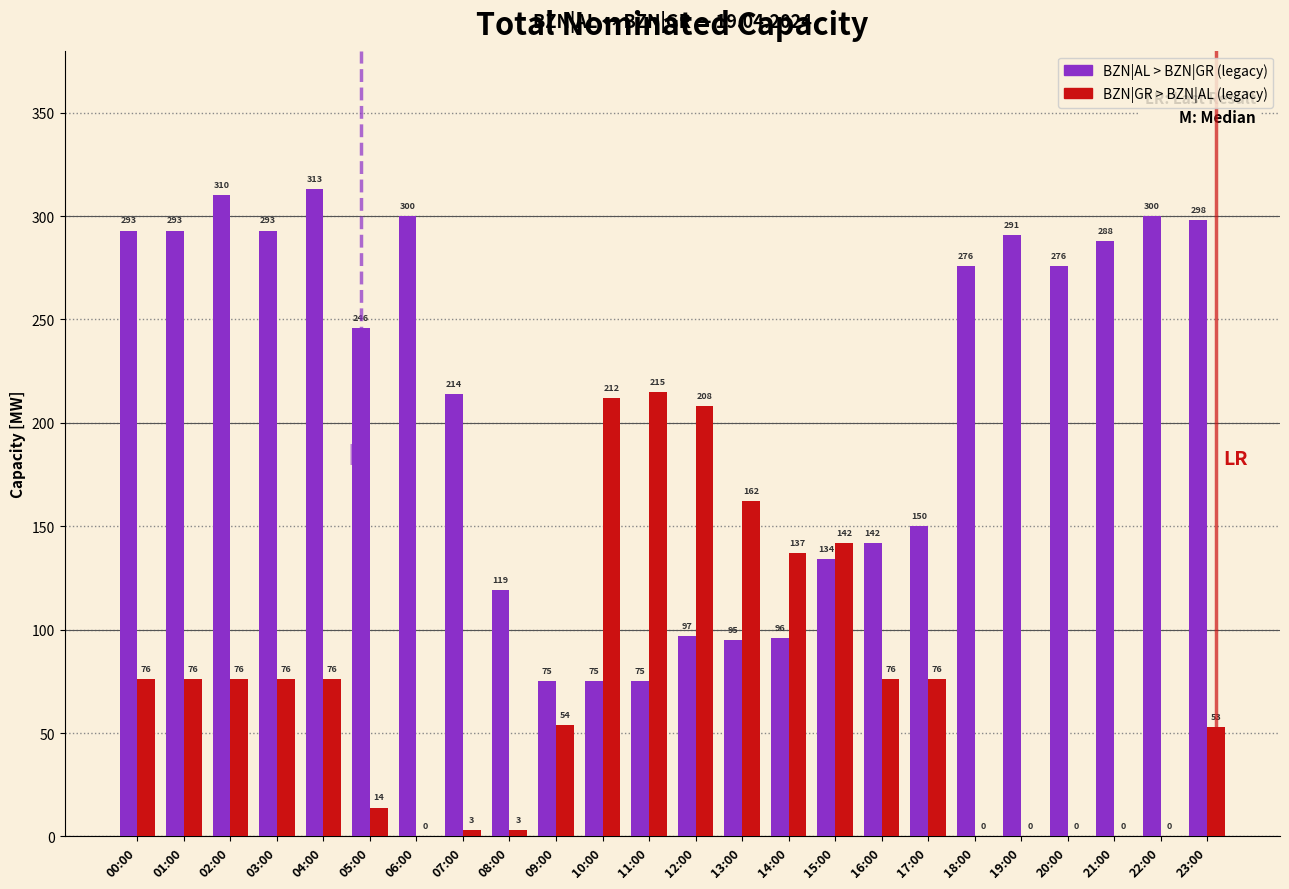

What is the total value across all series at 18:00?

276